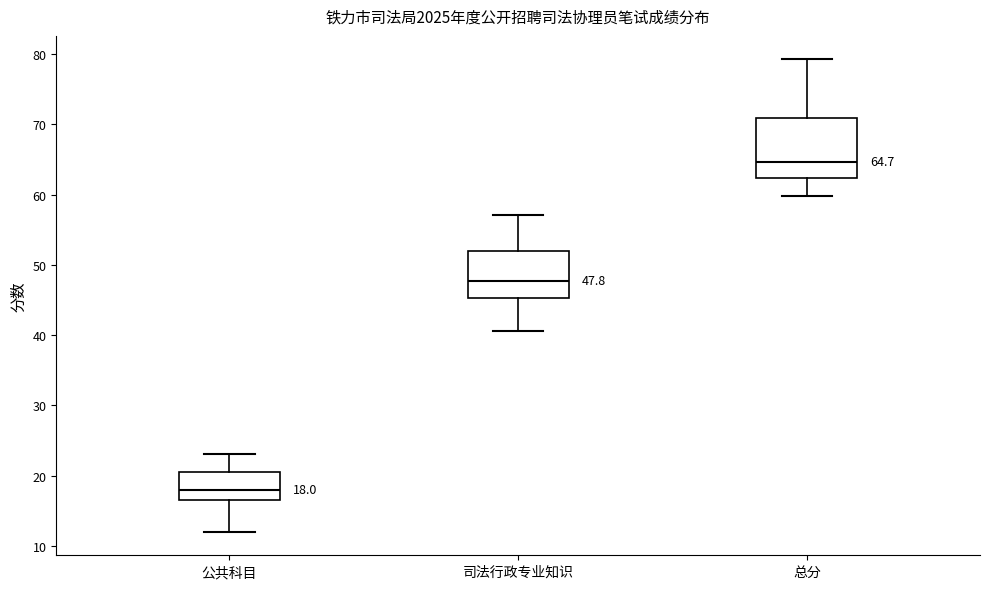

Comparing the boxes themselves (not the whiskers), which one is the tallest?

总分